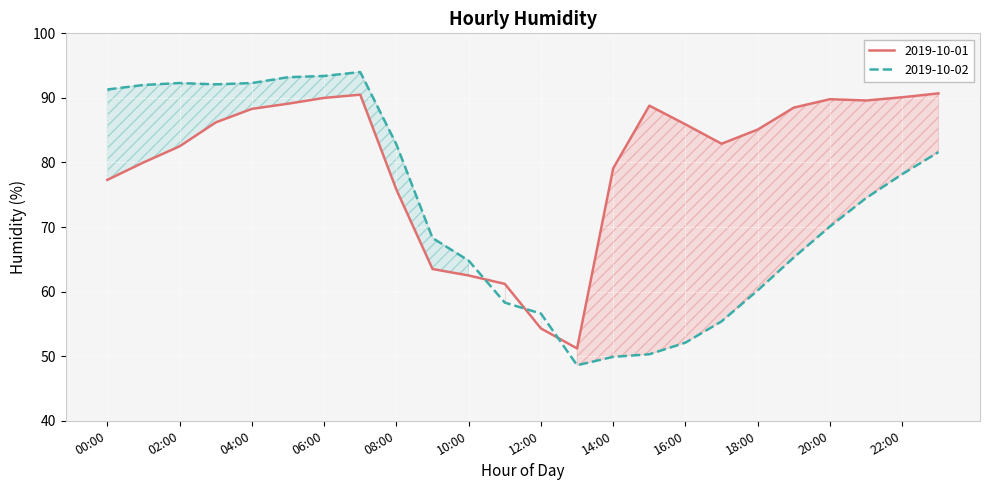

What is the sum of all 2019-10-01 values?

1922.9